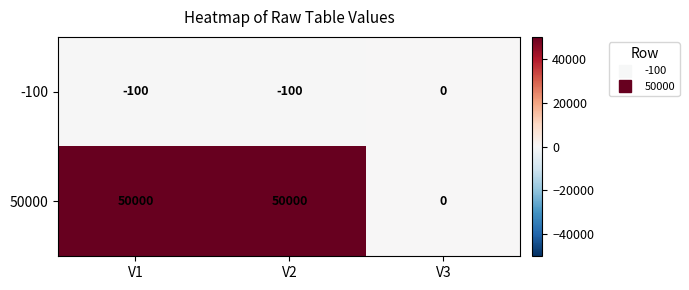

Rank the series by their maximum value, from highest to lowest.

50000, -100